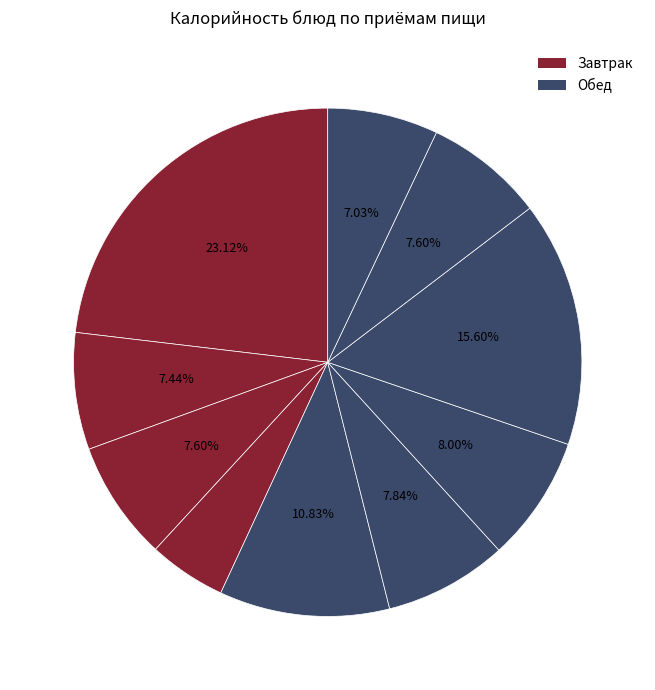

How many slices are in this pie chart?

10